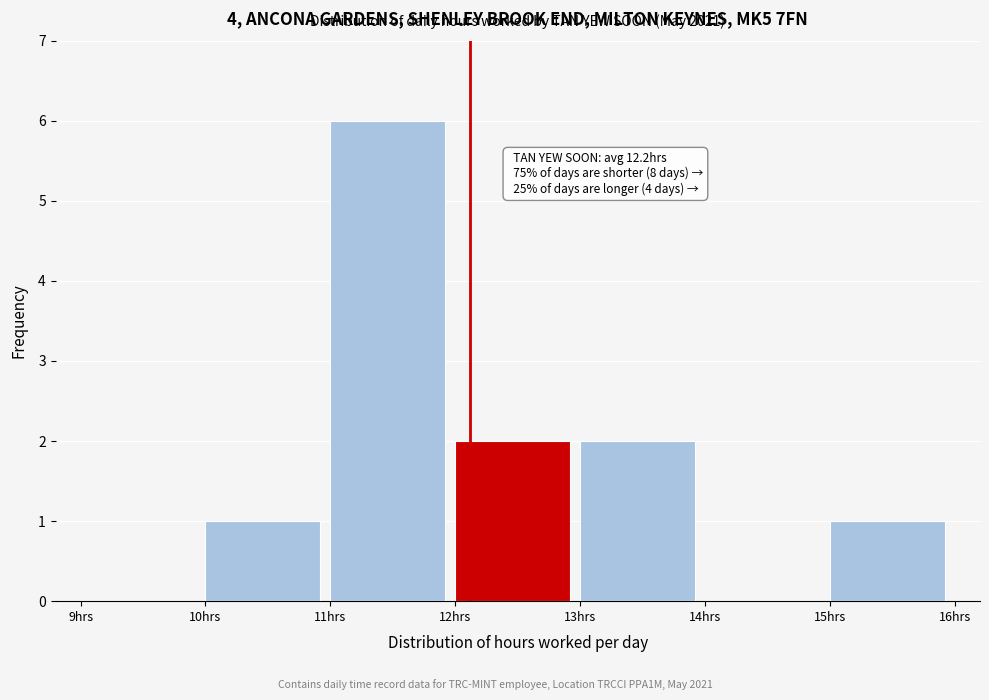

Over which range of the x-axis is the bar tallest?

11 to 12